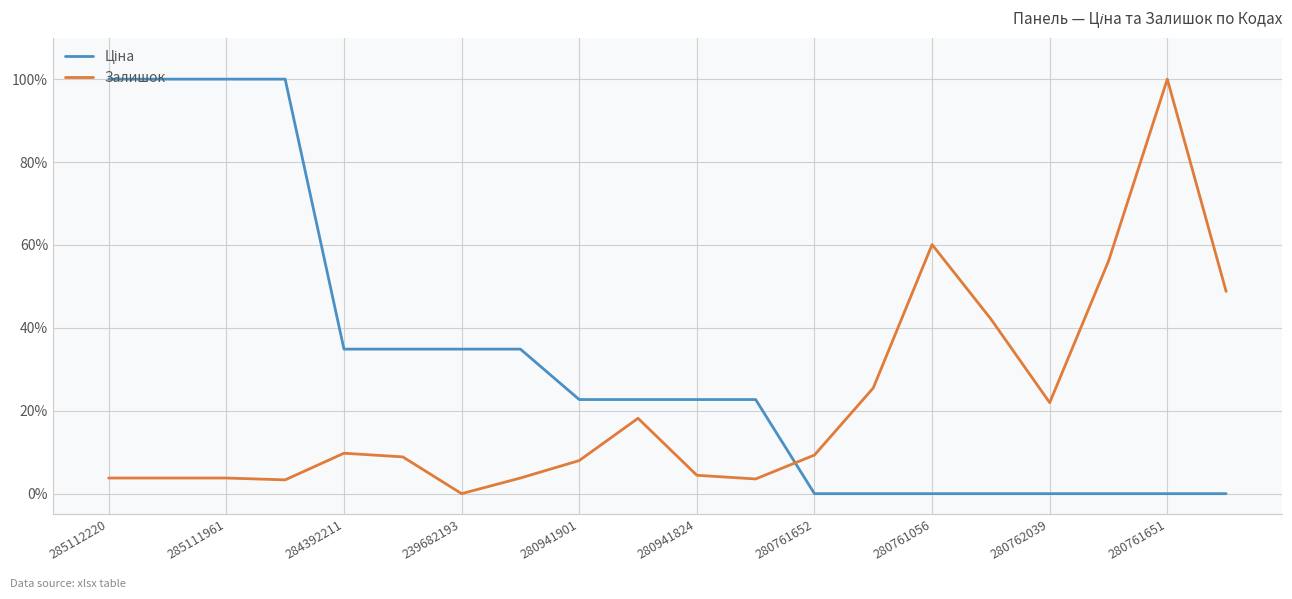

How many lines are shown in the chart?

2